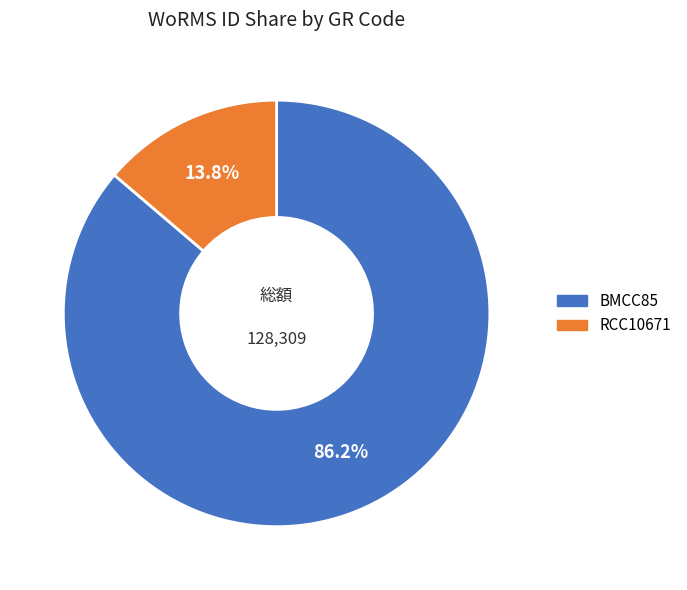

Which has a higher value, RCC10671 or BMCC85?

BMCC85